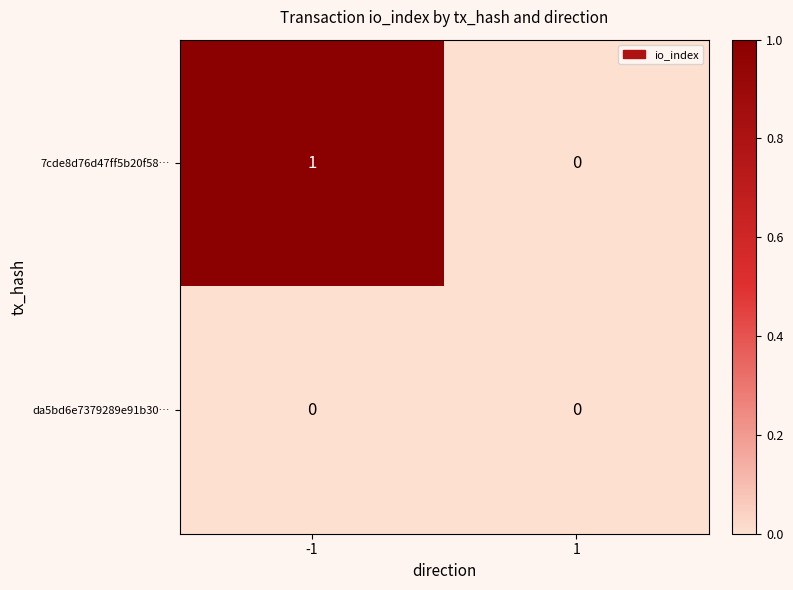

The value of 7cde8d76d47ff5b20f58… at 1 is 0. True or false?

True